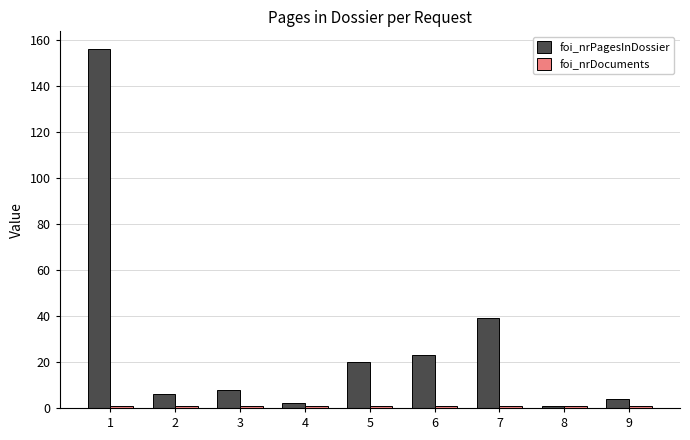

Which series changed the most between 3 and 6?

foi_nrPagesInDossier